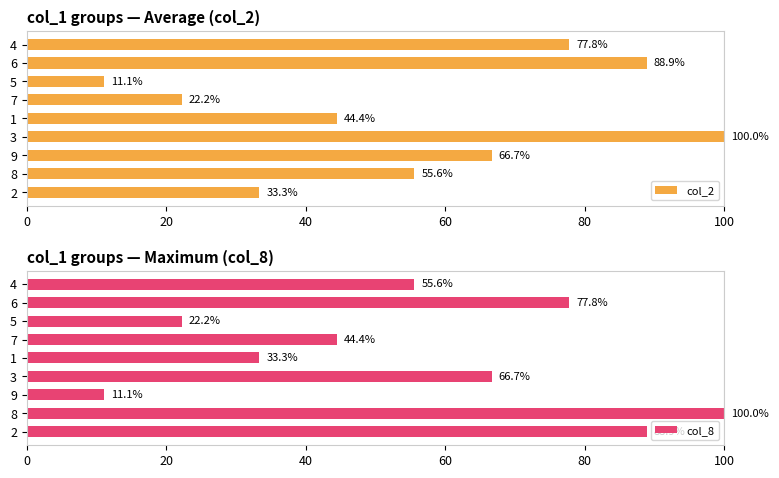

Read the col_2 value at 7.

22.2